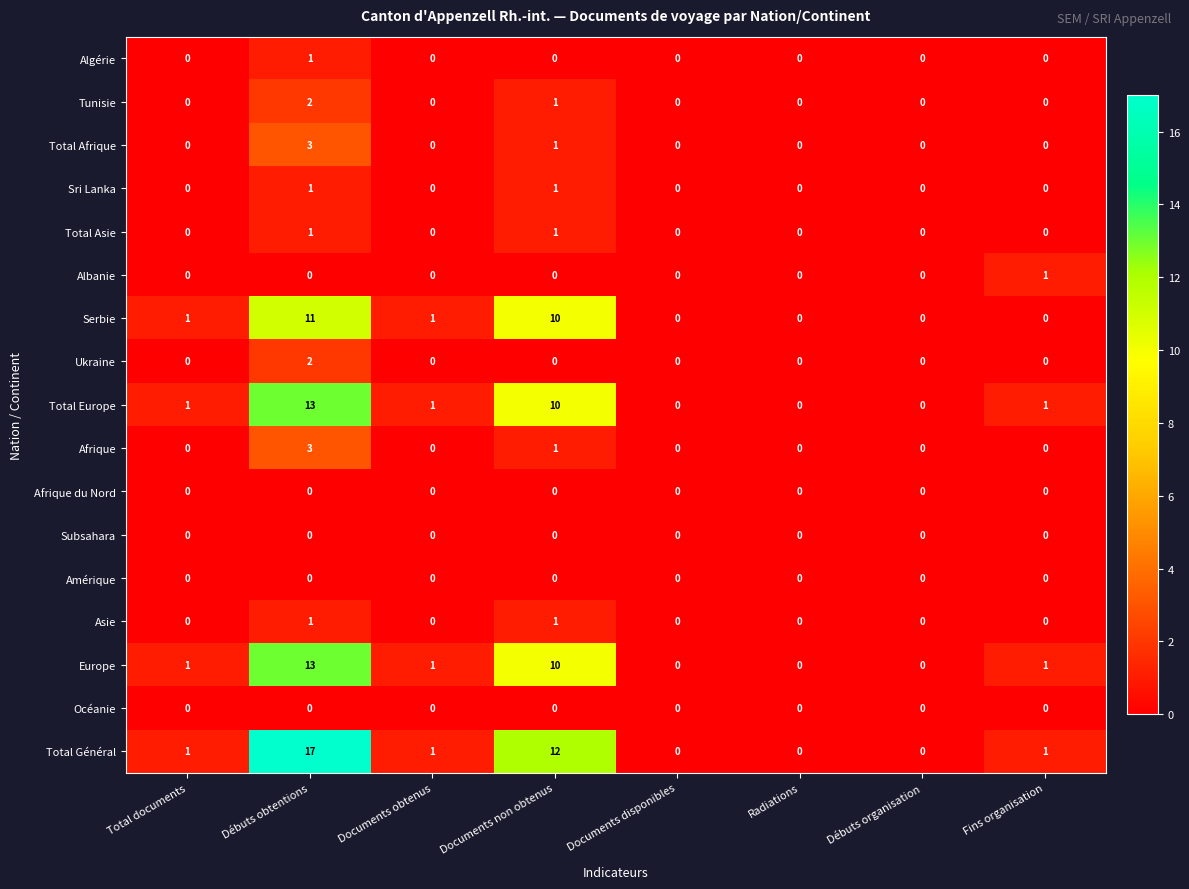

Which series has the largest range (max minus min)?

Total Général